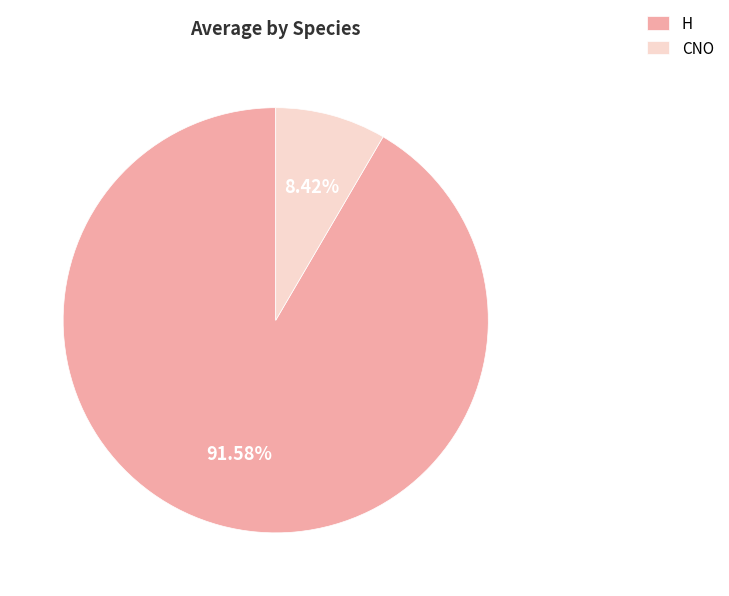

Which slice represents more than half of the pie?

H